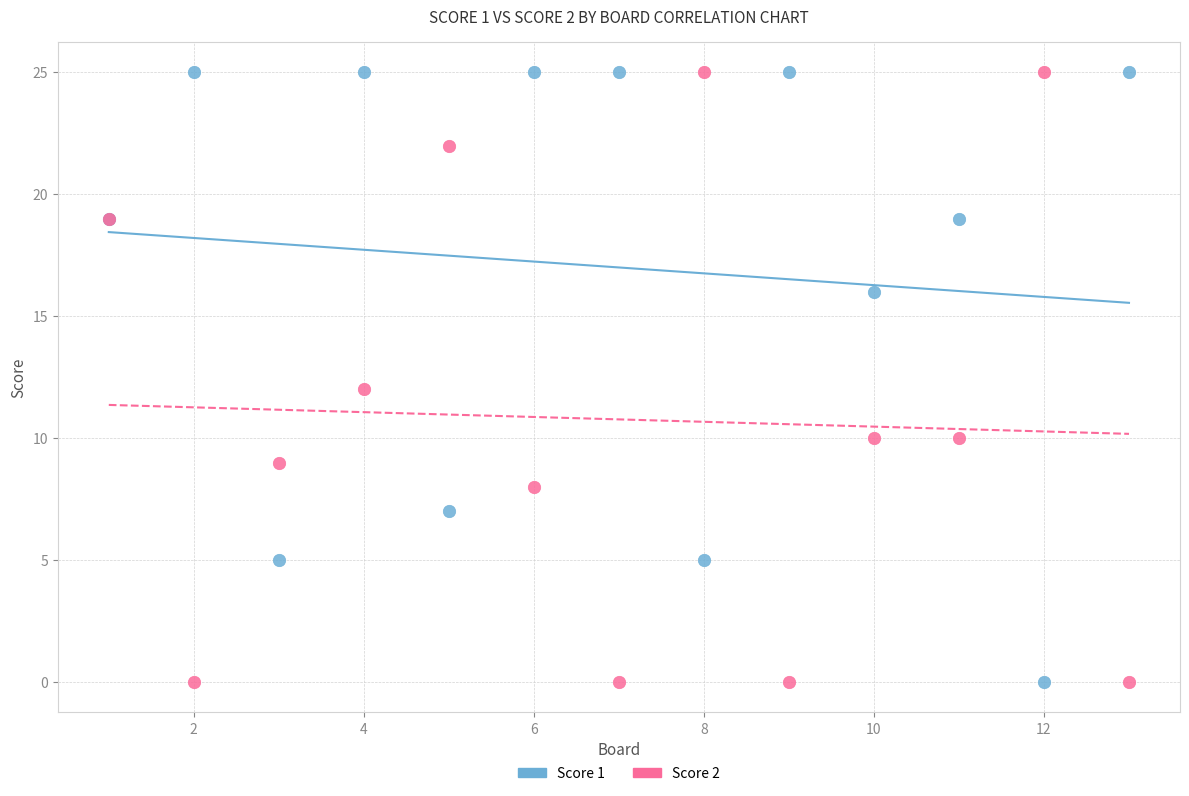

What is the X range (max minus min) for the scatter plot?

12